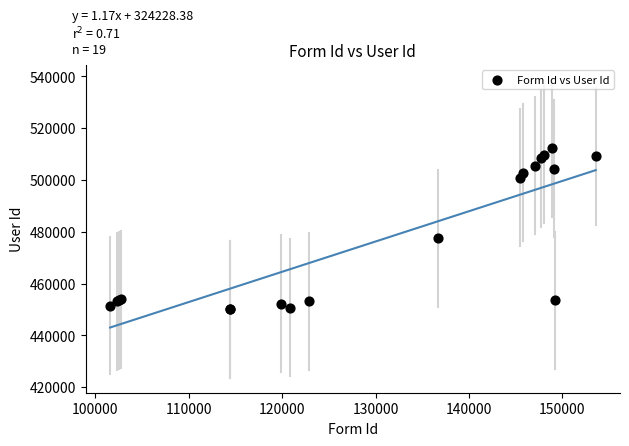

What Y value in the scatter plot is closest to 481158?

477514